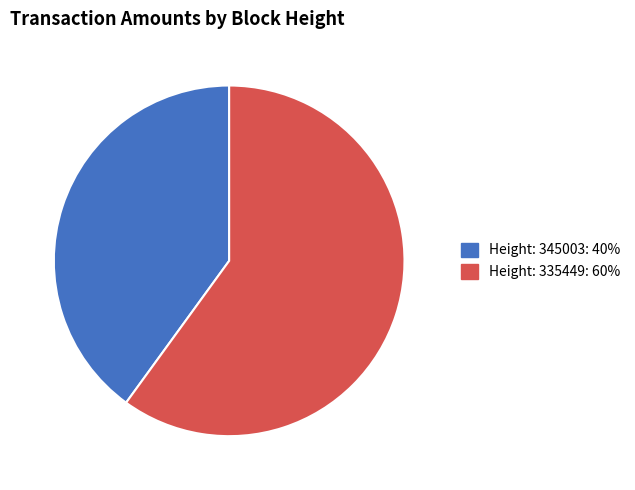

Does Height: 335449 account for over 50% of the chart?

Yes